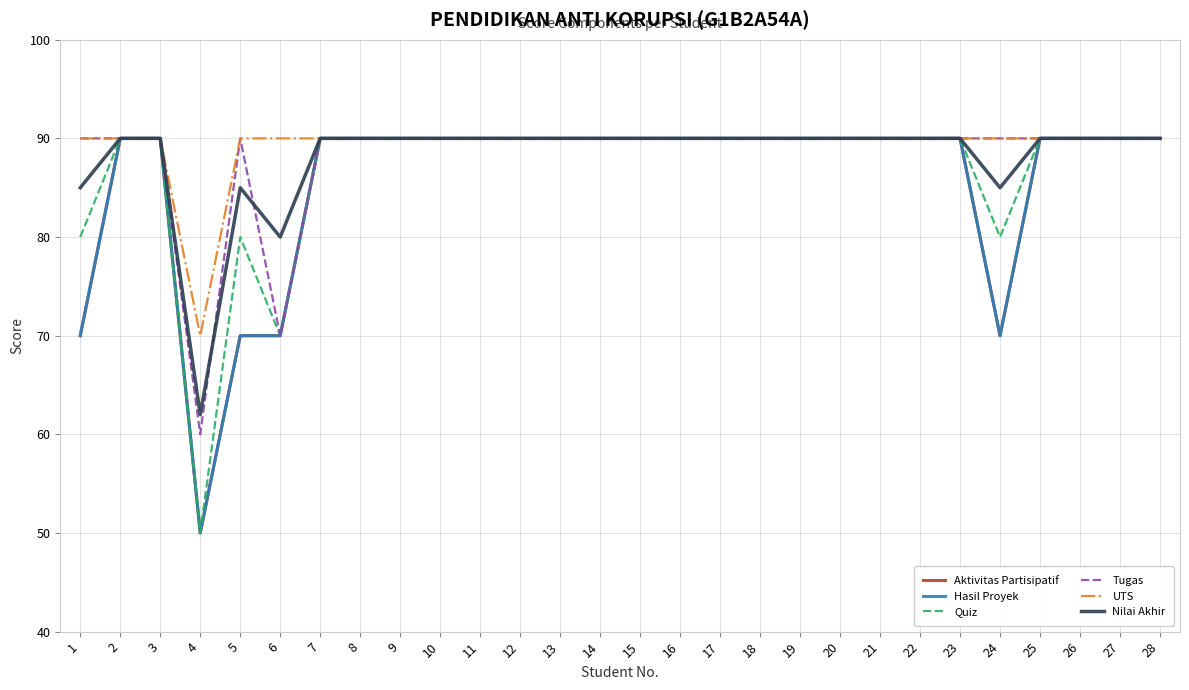

True or false: Quiz has a value of 141 at 28.

False